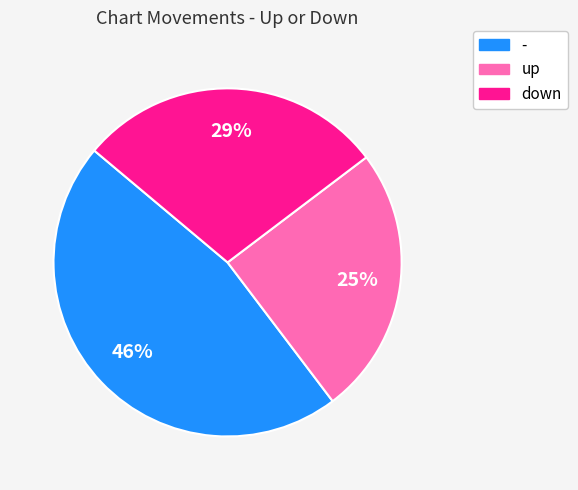

To the nearest percent, what is the difference between the largest and smallest slice percentages?

21%